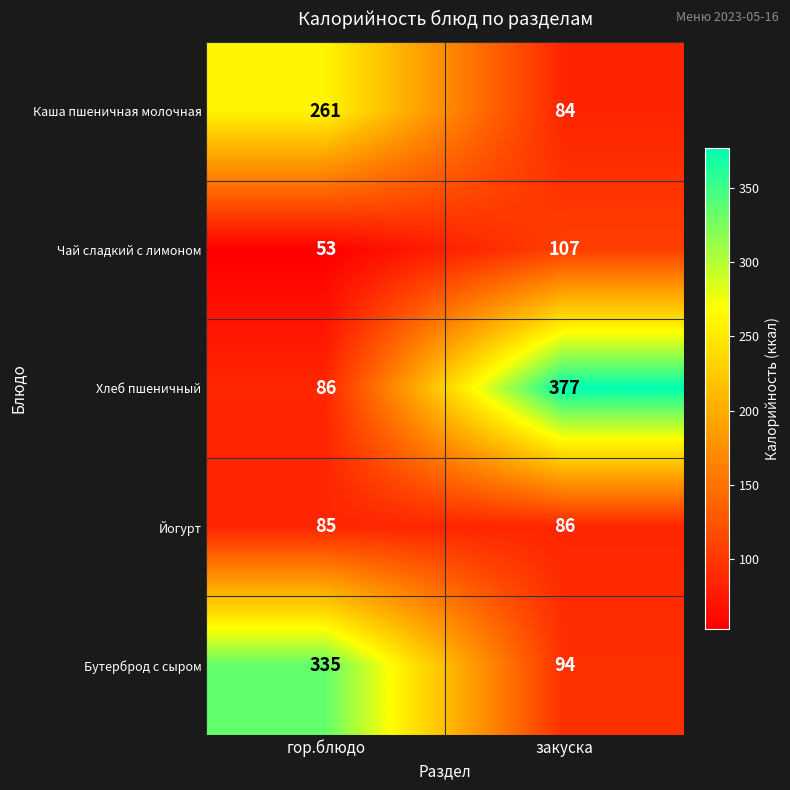

What is the sum of all Хлеб пшеничный values?

463